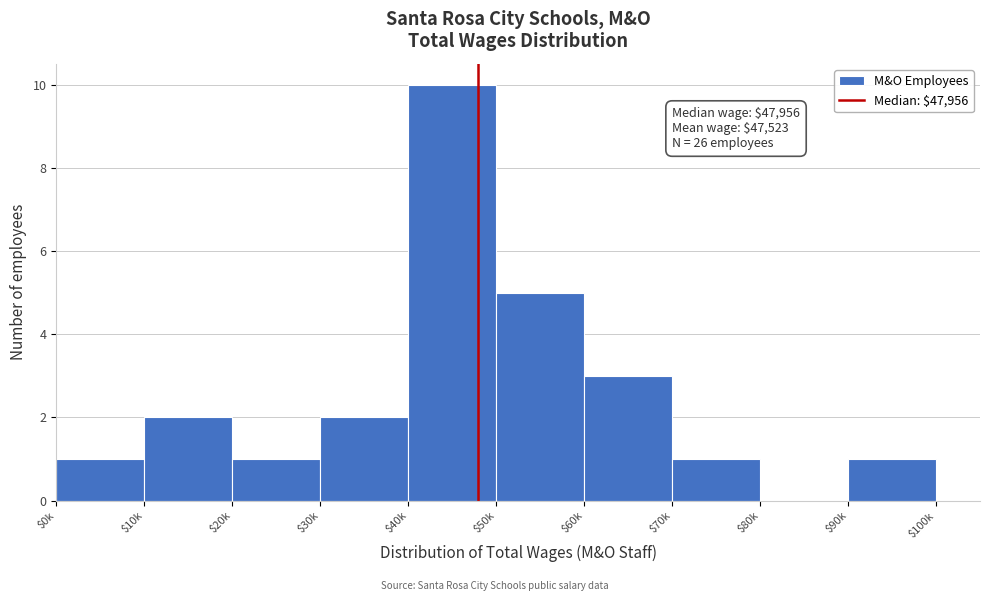

Is it true that the value at $50k is 5?

True